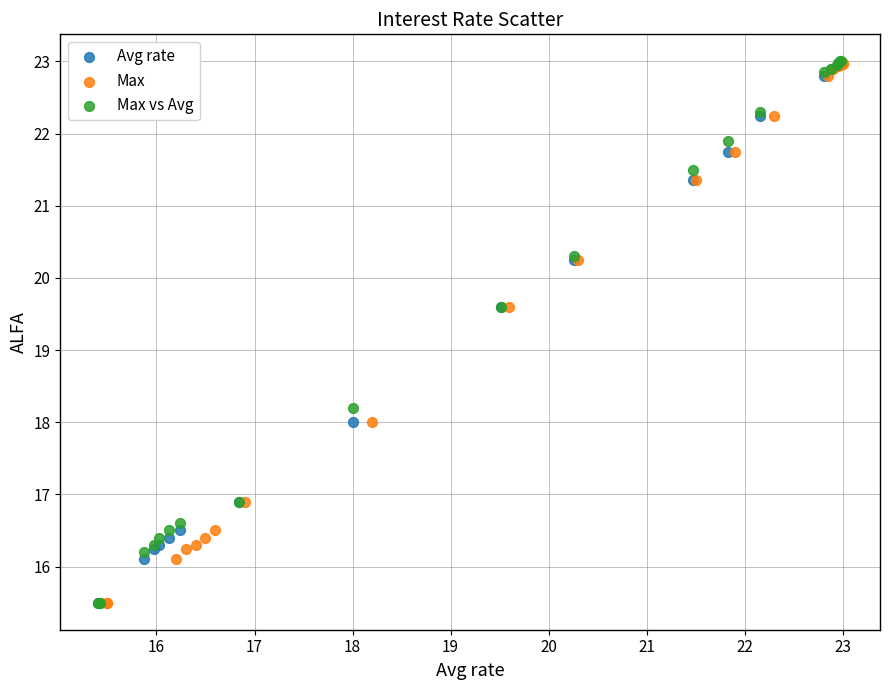

Which series has the widest spread of Y values?

Max vs Avg